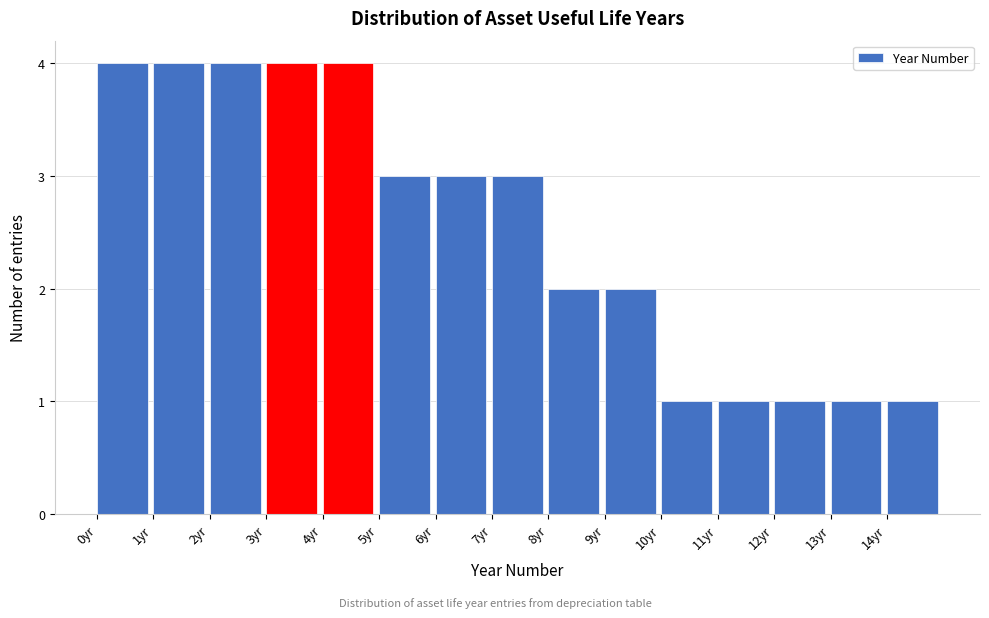

What is the height of the bar covering 4 to 5 on the x-axis? The values are not printed on the chart, so give them approximately, as read against the axis.

4